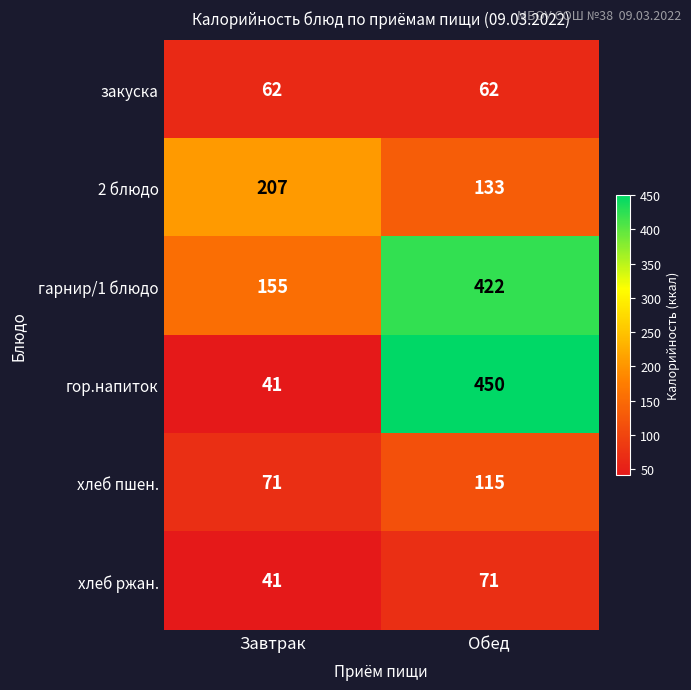

Is it true that хлеб ржан. equals 55 at Завтрак?

False